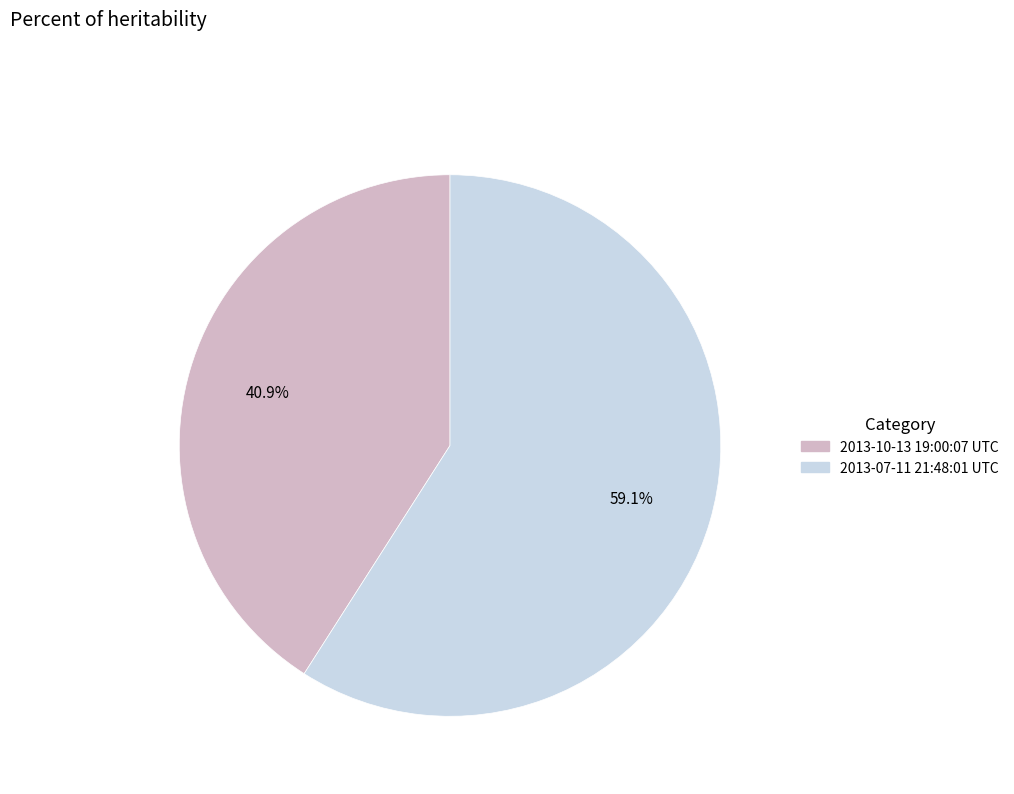

Combined, do 2013-10-13 19:00:07 UTC and 2013-07-11 21:48:01 UTC account for over 50%?

Yes